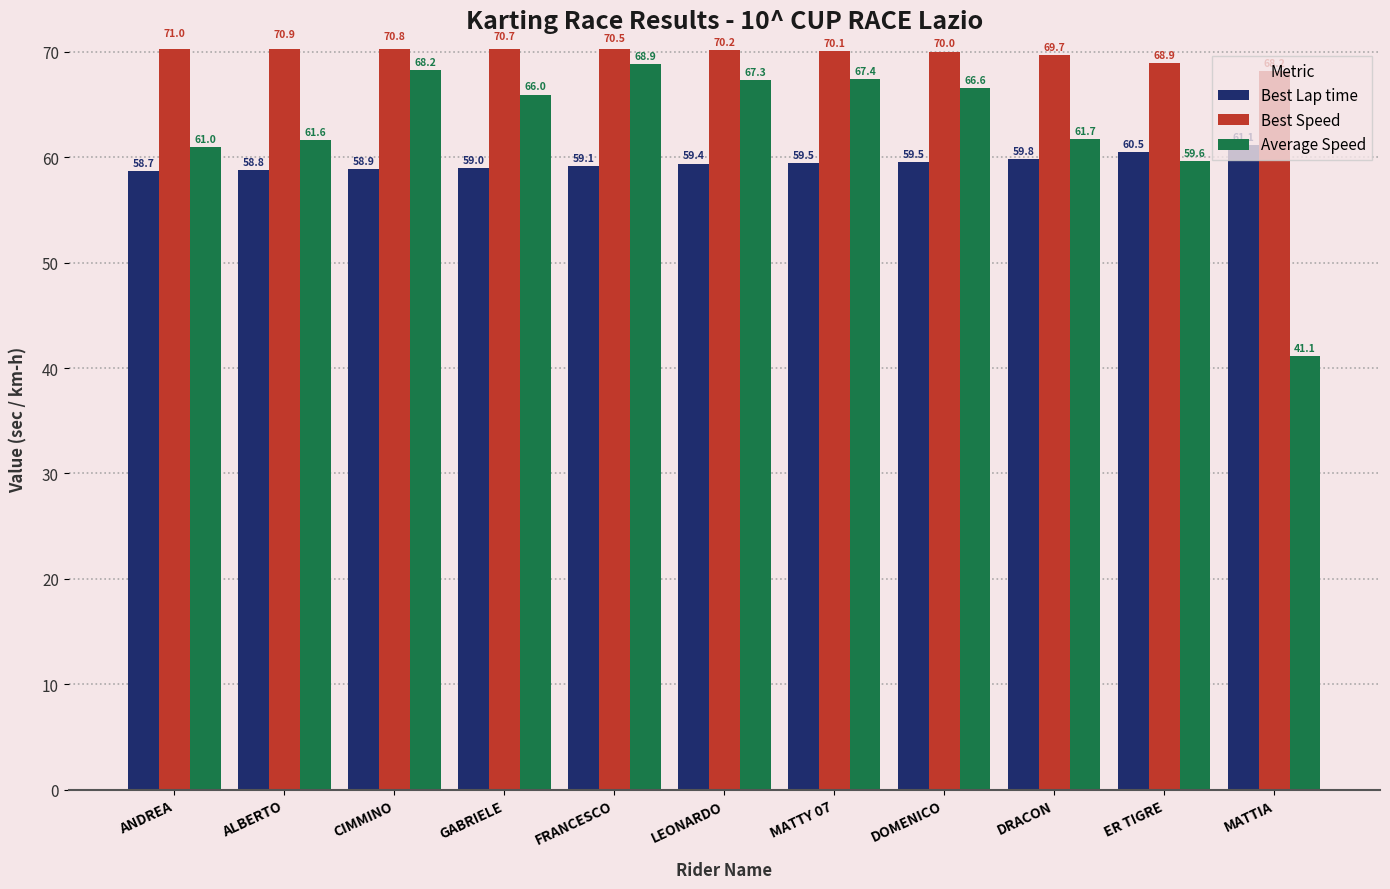

Reading left to right, transcribe all the data shown in this chart.

Best Lap time: ANDREA=58.7	ALBERTO=58.8	CIMMINO=58.9	GABRIELE=59.0	FRANCESCO=59.1	LEONARDO=59.4	MATTY 07=59.5	DOMENICO=59.5	DRACON=59.8	ER TIGRE=60.5	MATTIA=61.1
Best Speed: ANDREA=71.0	ALBERTO=70.9	CIMMINO=70.8	GABRIELE=70.7	FRANCESCO=70.5	LEONARDO=70.2	MATTY 07=70.1	DOMENICO=70.0	DRACON=69.7	ER TIGRE=68.9	MATTIA=68.2
Average Speed: ANDREA=61.0	ALBERTO=61.6	CIMMINO=68.2	GABRIELE=66.0	FRANCESCO=68.9	LEONARDO=67.3	MATTY 07=67.4	DOMENICO=66.6	DRACON=61.7	ER TIGRE=59.6	MATTIA=41.1